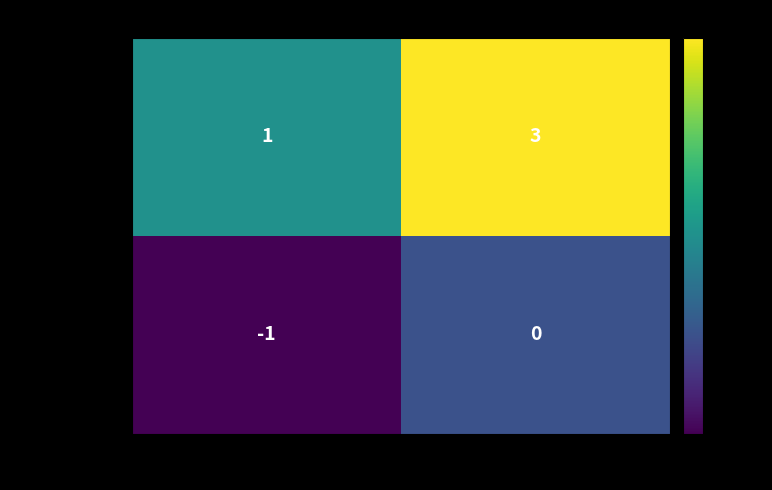

What is the sum of the 823f660c...ac2e values at 1 and -1?

4